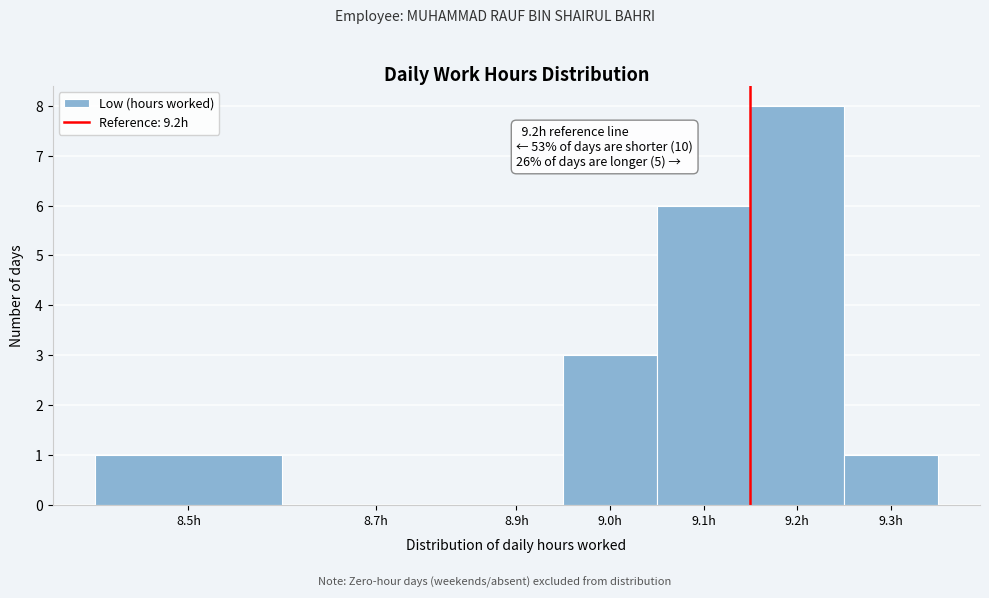

Reading left to right, list all the values displayed in this chart.

8.5h=1	8.7h=0	8.9h=0	9.0h=3	9.1h=6	9.2h=8	9.3h=1